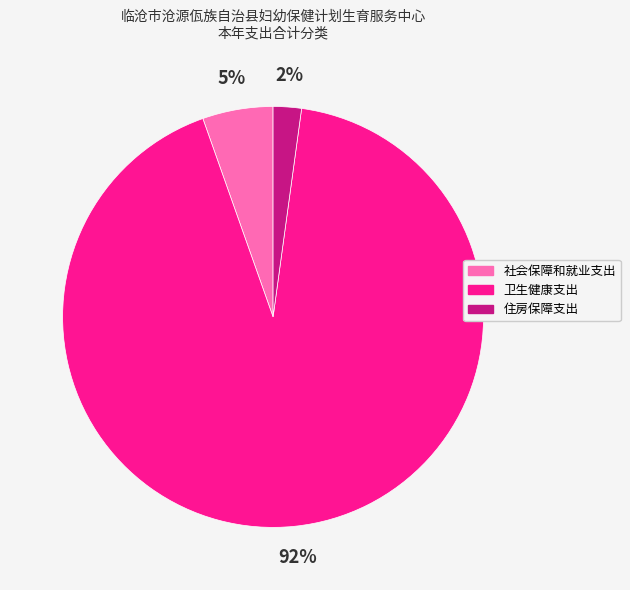

How many segments does this pie chart have?

3